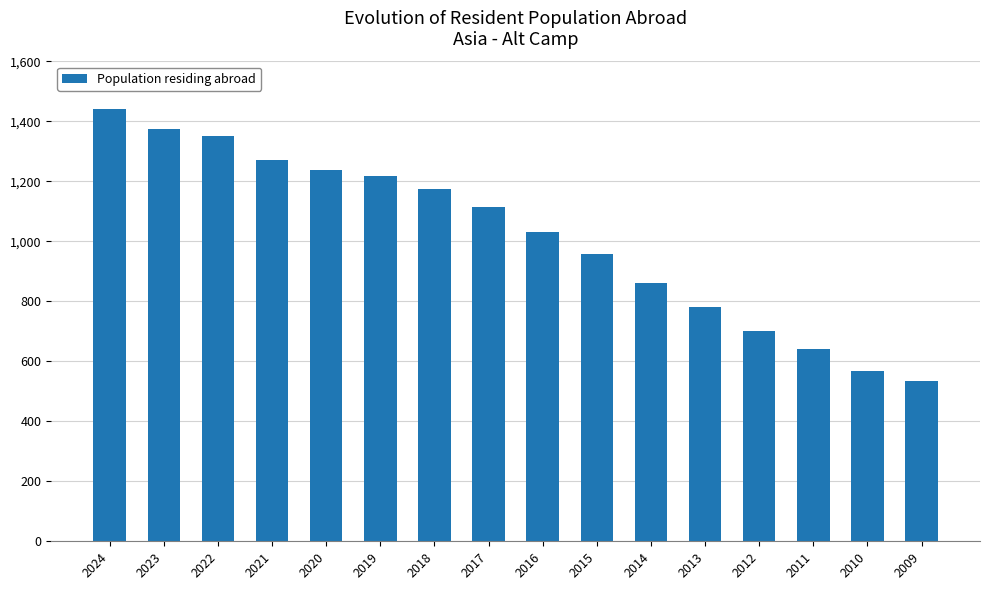

Are the bars horizontal?

No